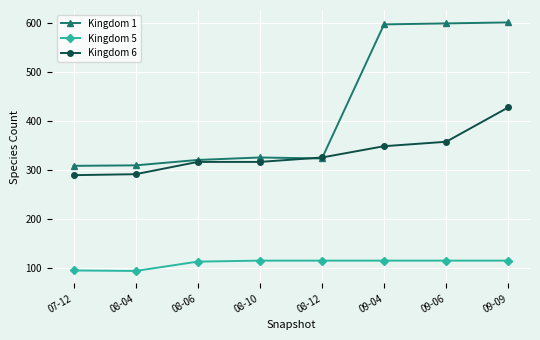

How many values in the Kingdom 6 series are below 326?

4